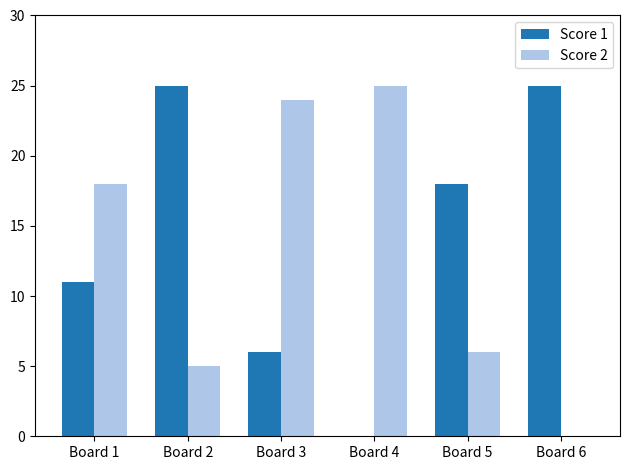

What is the total value across all series at Board 2?

30